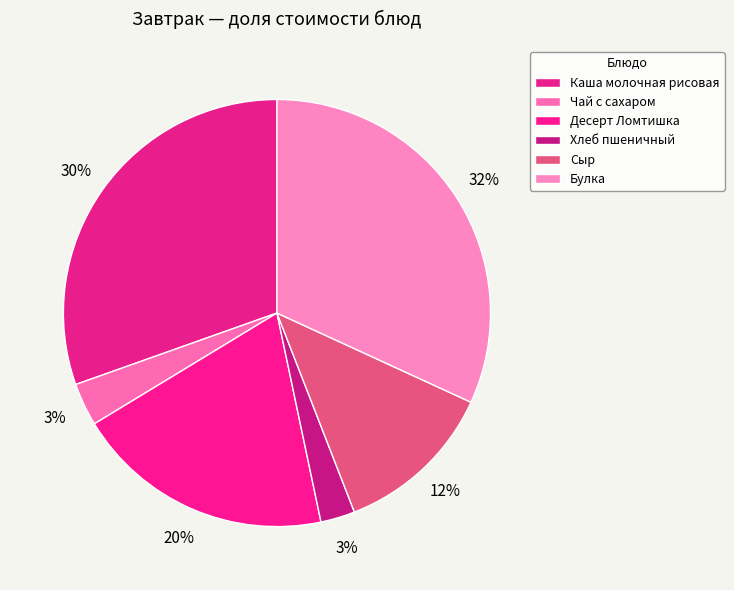

Rank the categories by value from highest to lowest.

Булка, Каша молочная рисовая, Десерт Ломтишка, Сыр, Чай с сахаром, Хлеб пшеничный